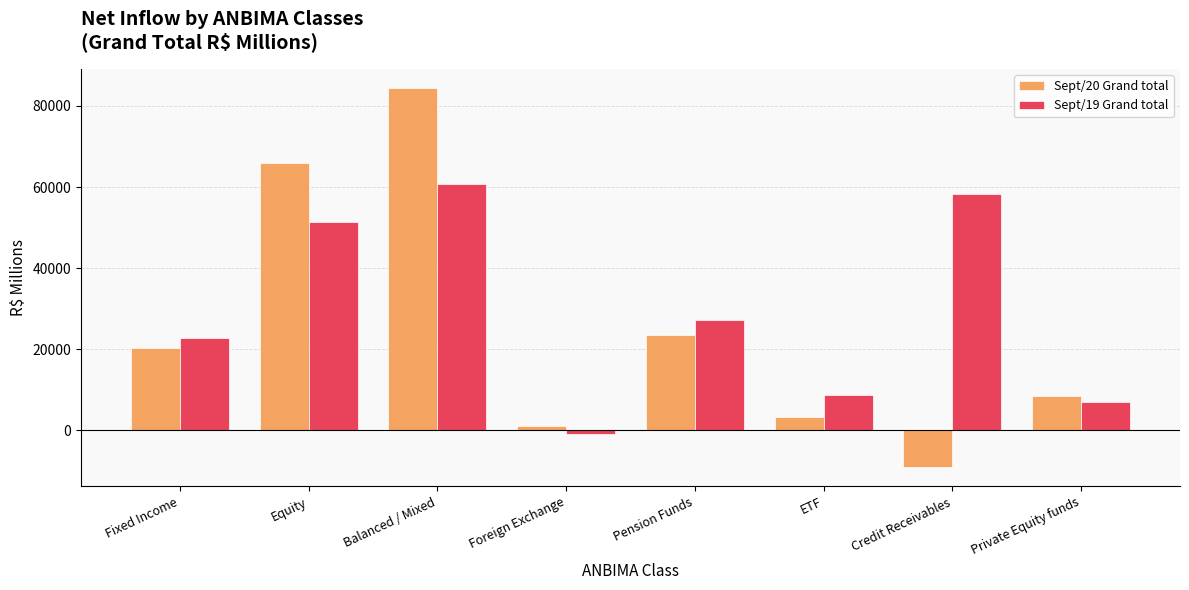

Which series changed the most between Balanced / Mixed and Credit Receivables?

Sept/20 Grand total